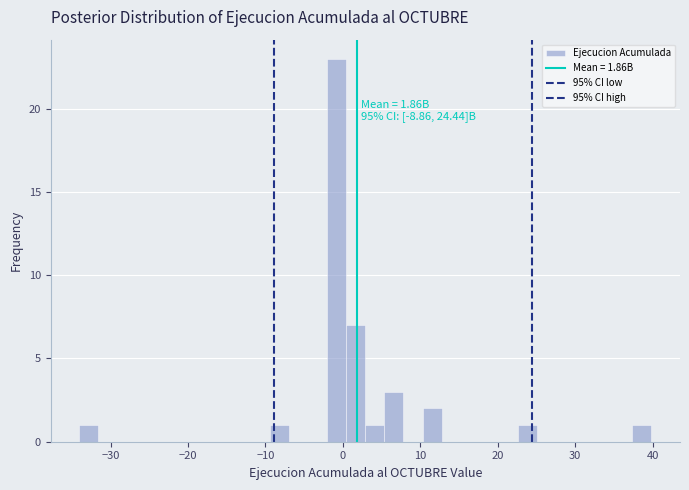

Read against the x-axis, roughly where is the centre of the tallest bar?

-1